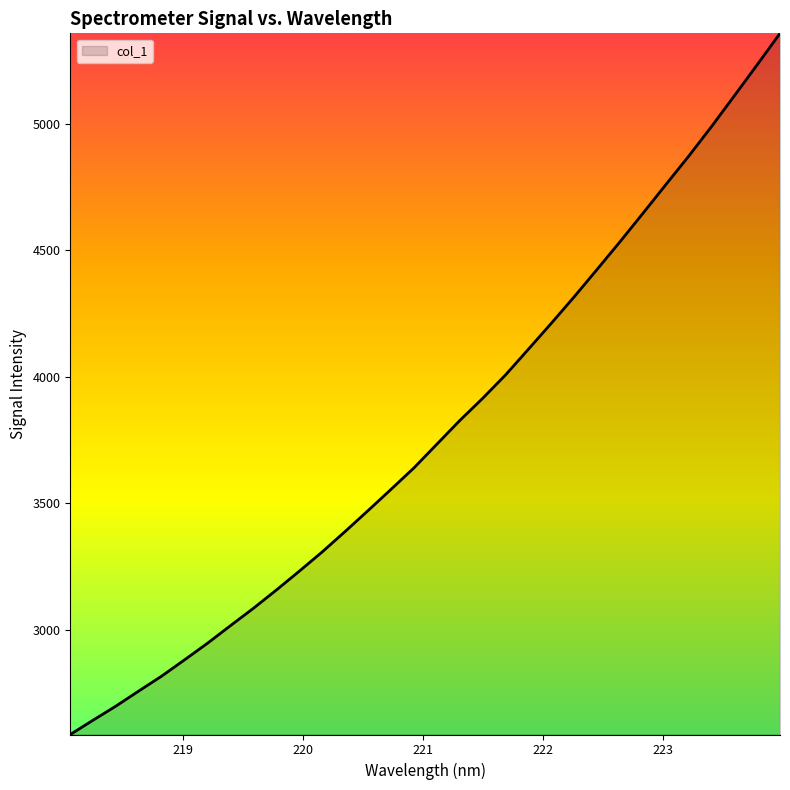

What is the difference between the maximum and minimum values?

2769.4